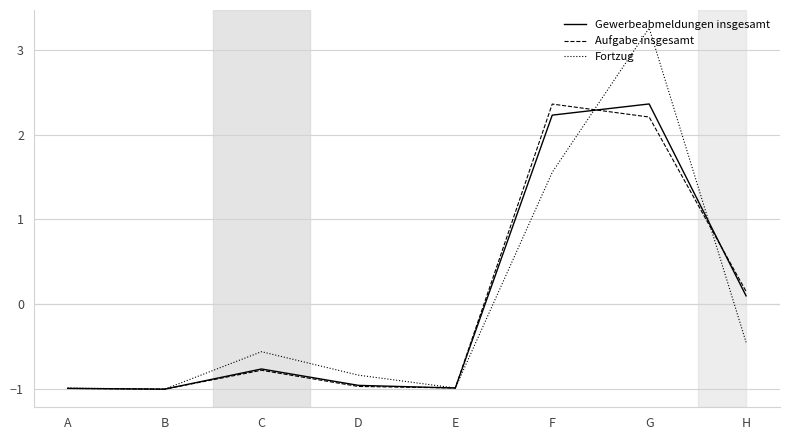

What is the spread (max minus min) of values at G?

1.0